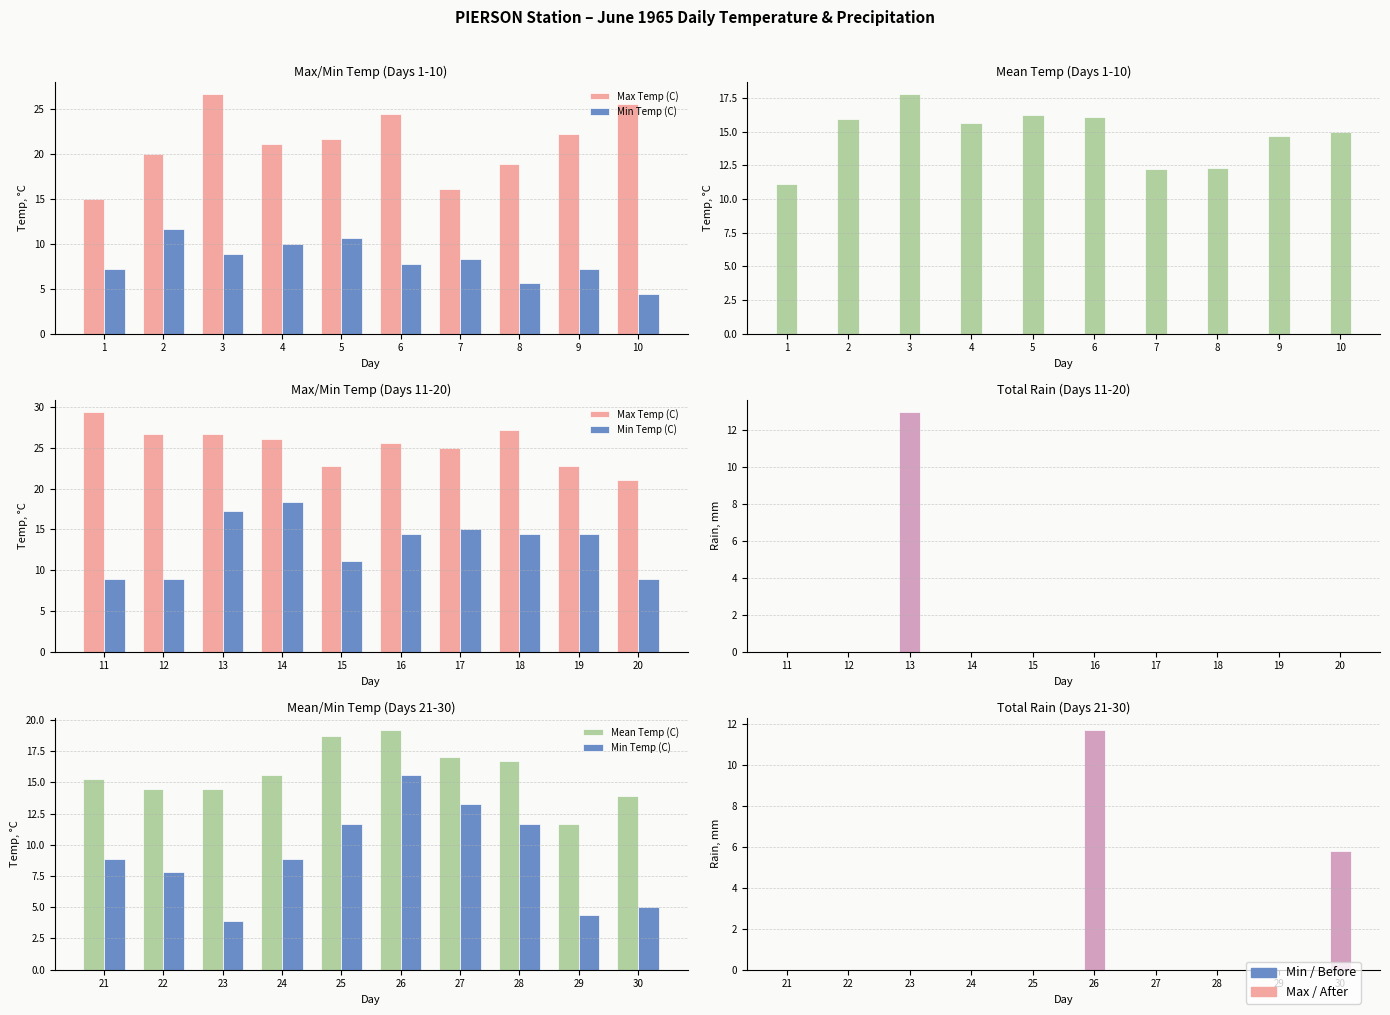

How many series are shown in this chart?

4